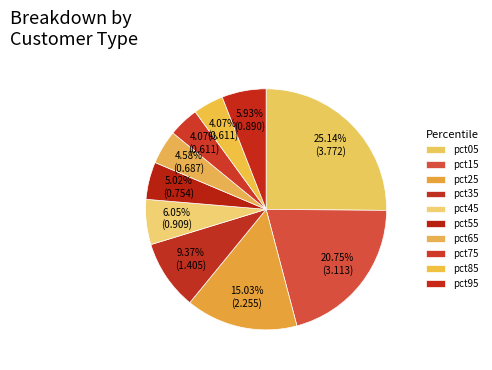

Does pct35 represent more than half of the total?

No